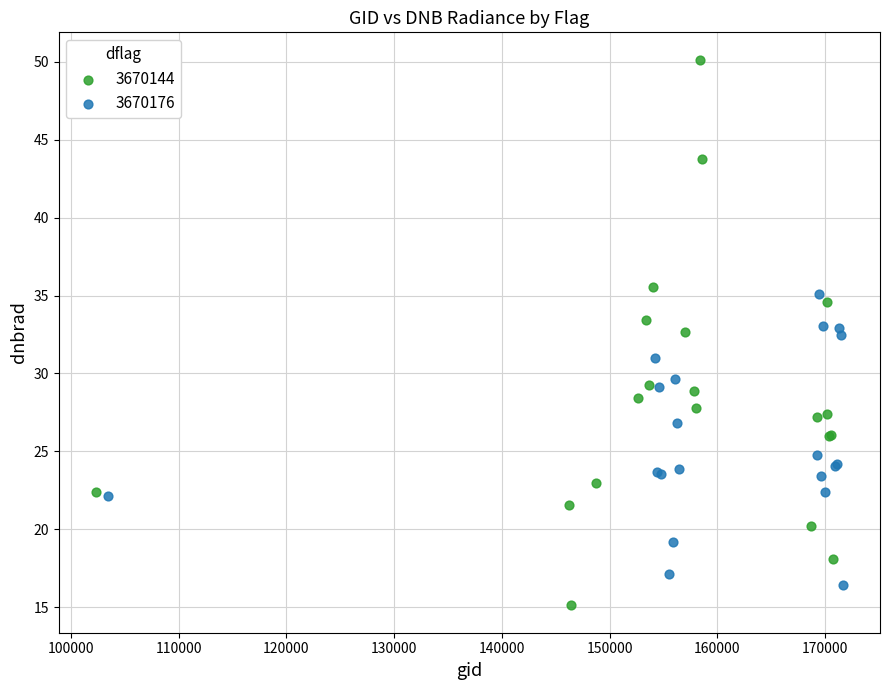

What are all the series names shown in the legend?

3670144, 3670176